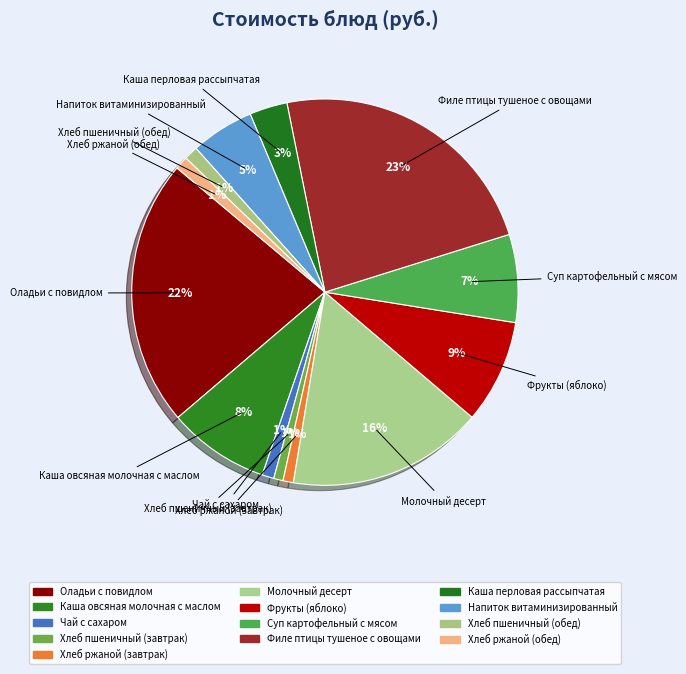

Which category has the biggest portion of the pie?

Филе птицы тушеное с овощами